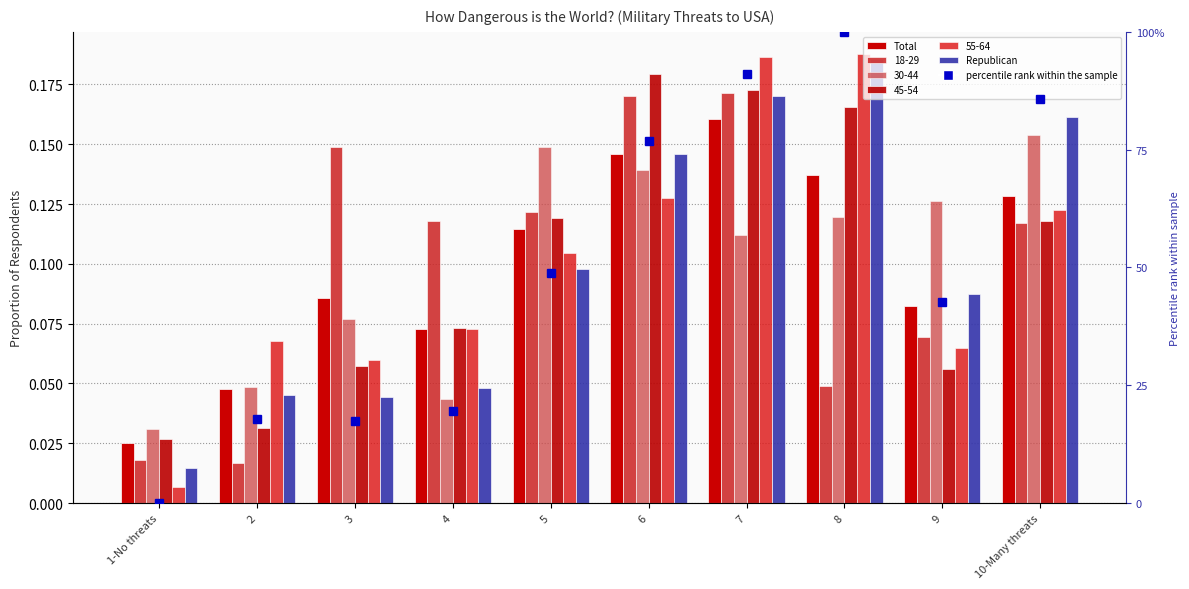

Which category has the lowest value across all series?

1-No threats